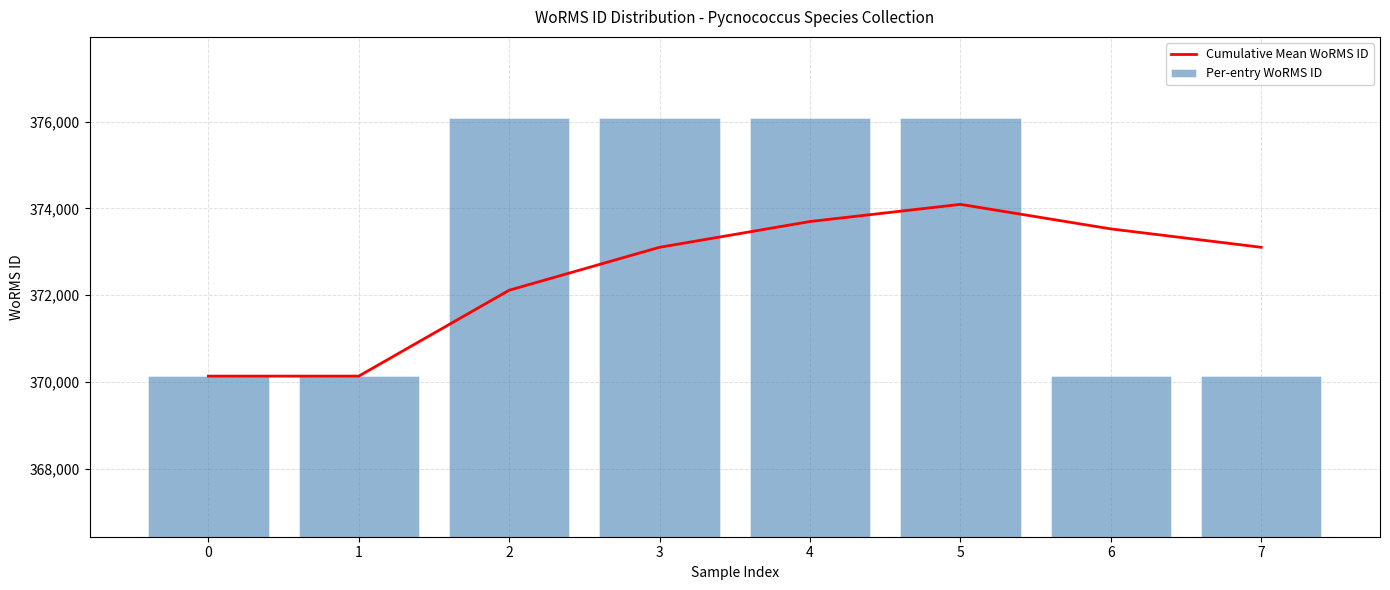

True or false: Cumulative Mean WoRMS ID has a value of 373698.2 at 4.

True